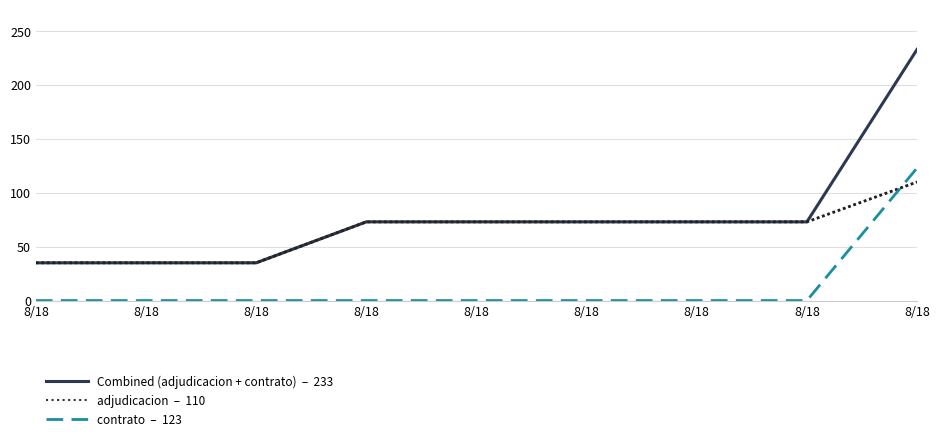

The value of adjudicacion  –  110 at 8/18 is 35. True or false?

True